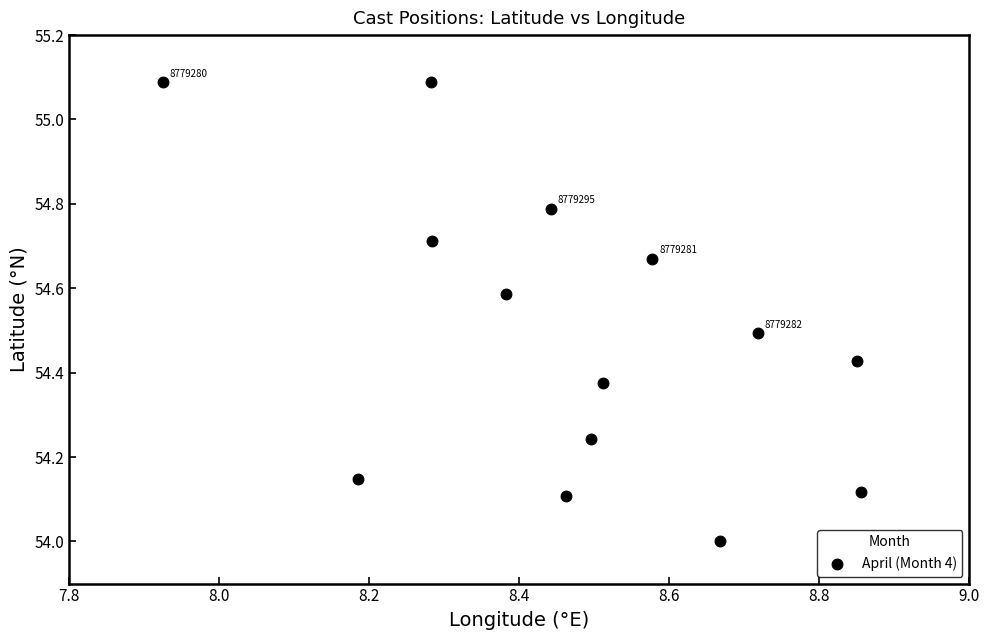

What is the range of X values (max minus min)?

0.9